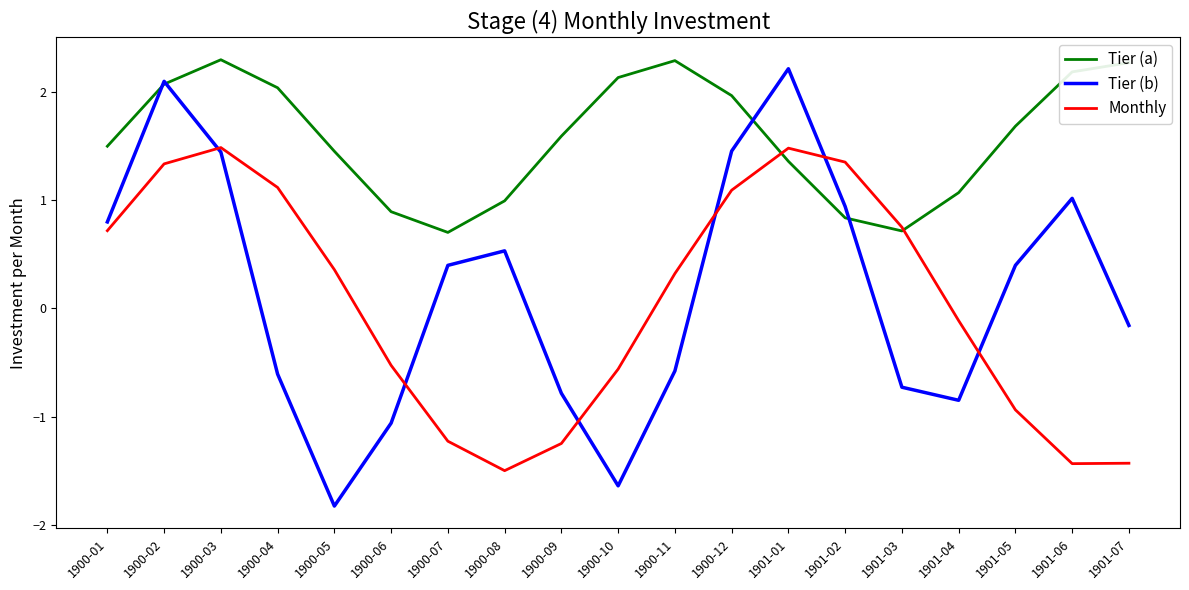

True or false: Tier (a) has a value of 2.3 at 1900-03.

True